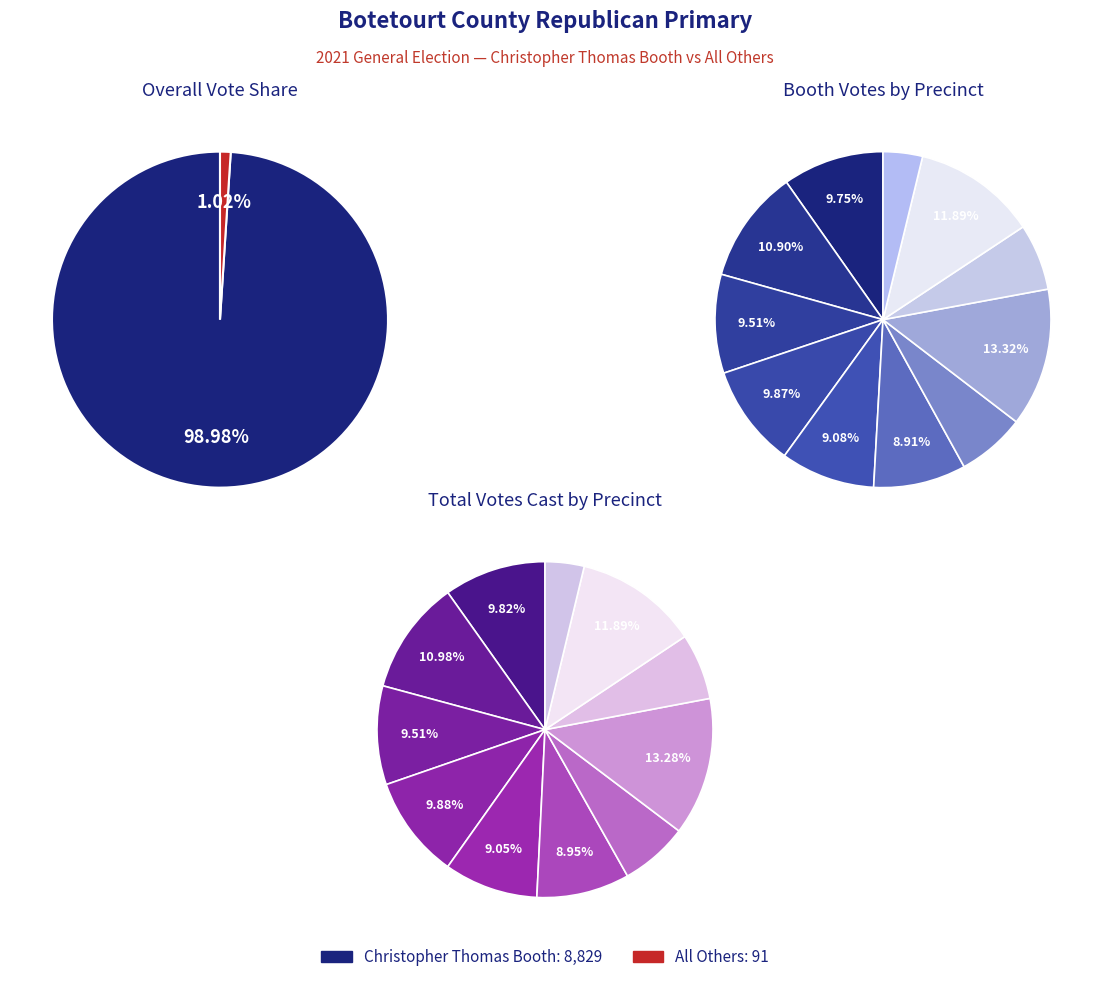

At 301 - Buchanan, list the series in order from smallest to largest.

All Others, Christopher Thomas Booth